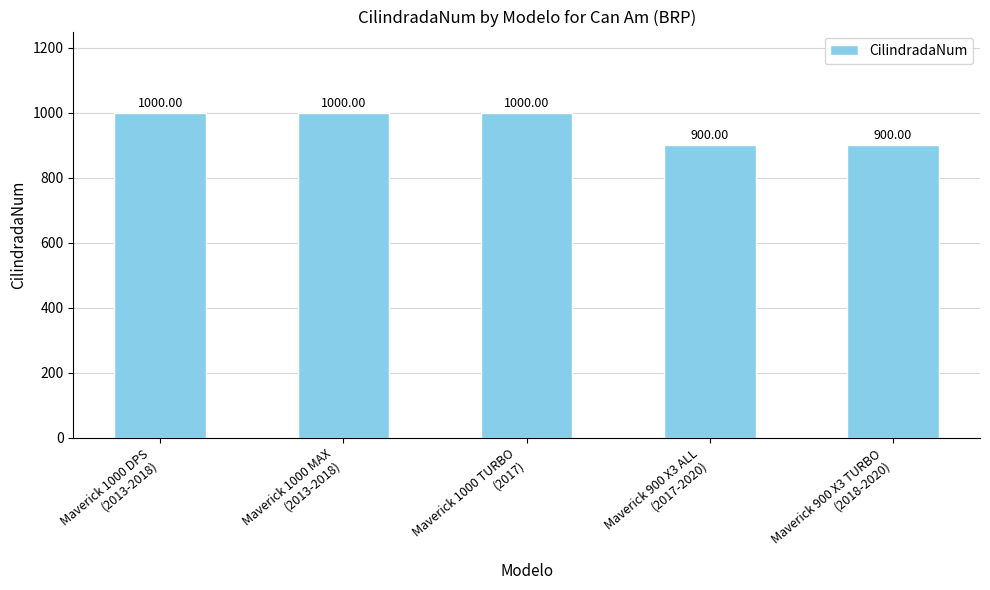

What is the difference between the maximum and minimum values?

100